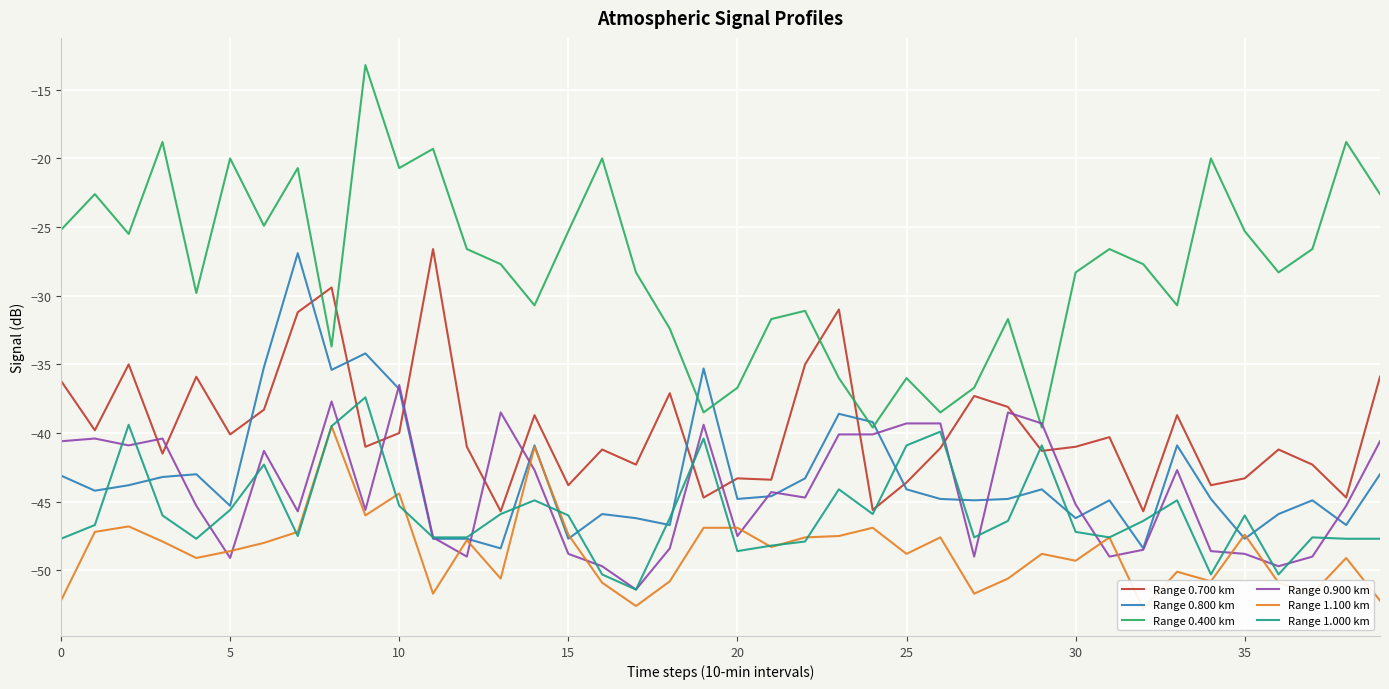

What is the minimum value shown in the chart?

-52.8